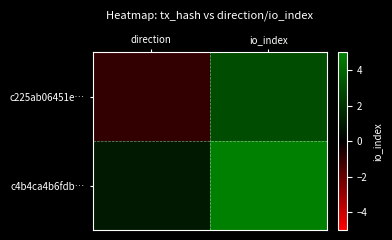

What is the minimum value shown in the chart?

-1